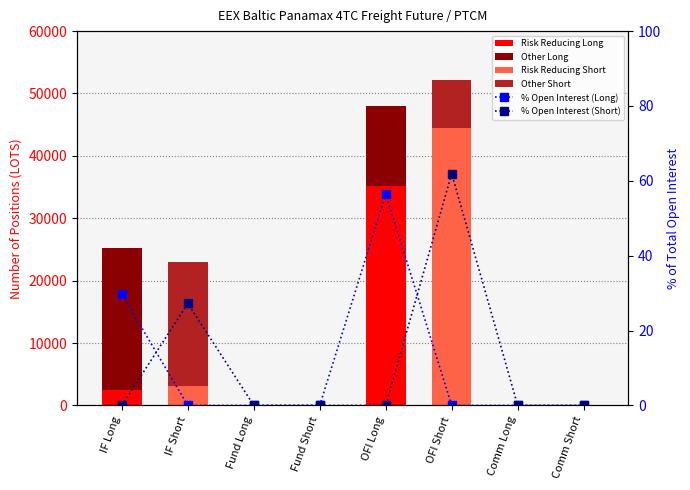

The Other Short series shows 0.0 at IF Long. True or false?

True